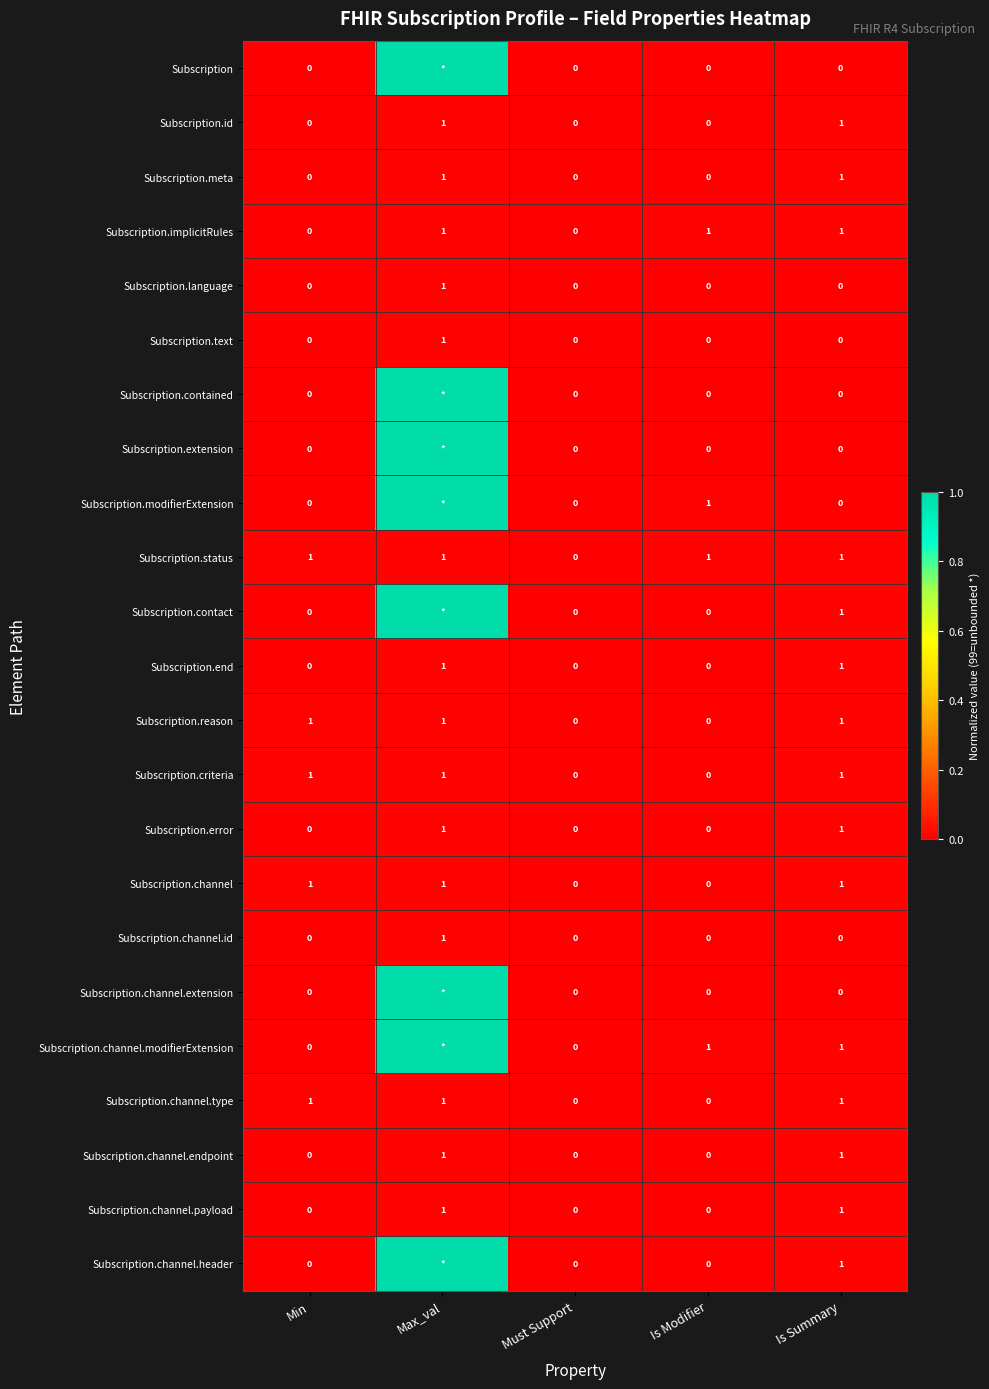

Is the value of Subscription.meta at Max_val greater than the value of Subscription.channel.payload at Must Support?

Yes